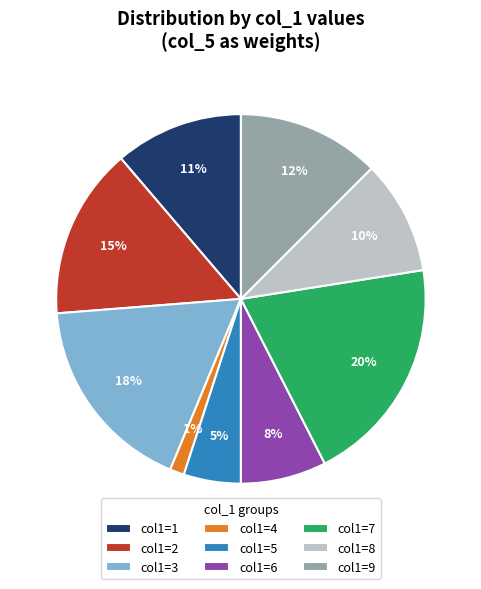

To the nearest percent, what is the average slice percentage?

11%